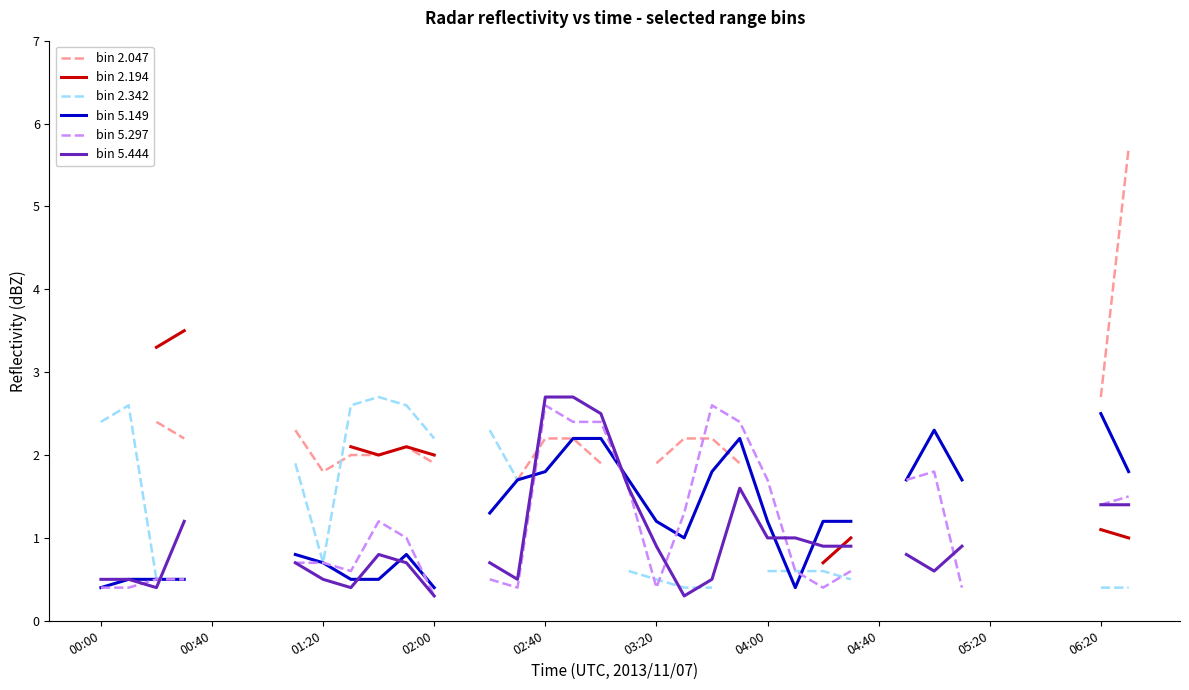

What is the difference between the bin 5.149 values at 12 and 04:40?

0.4